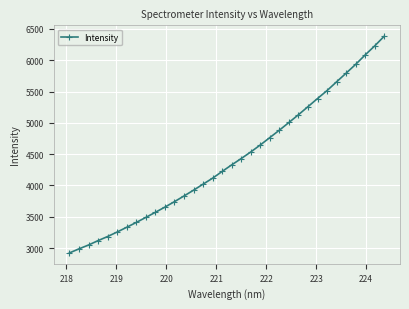

What is the difference between the maximum and minimum values?

3463.2